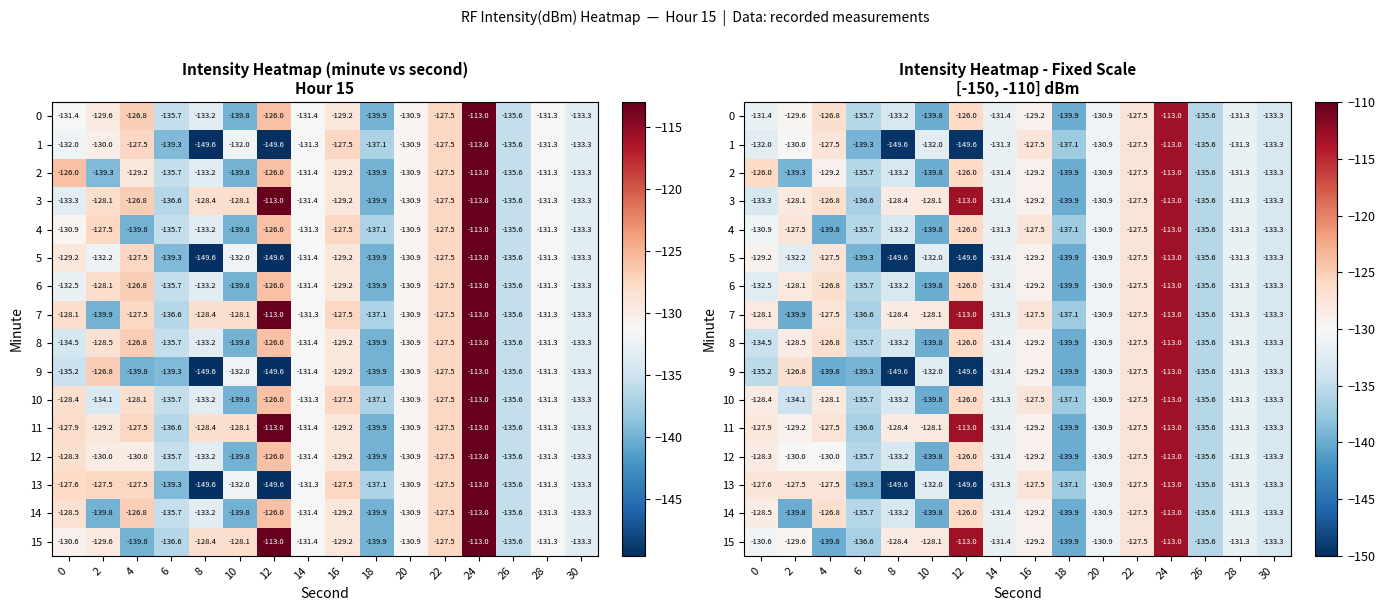

Which category has the highest value across all series?

24